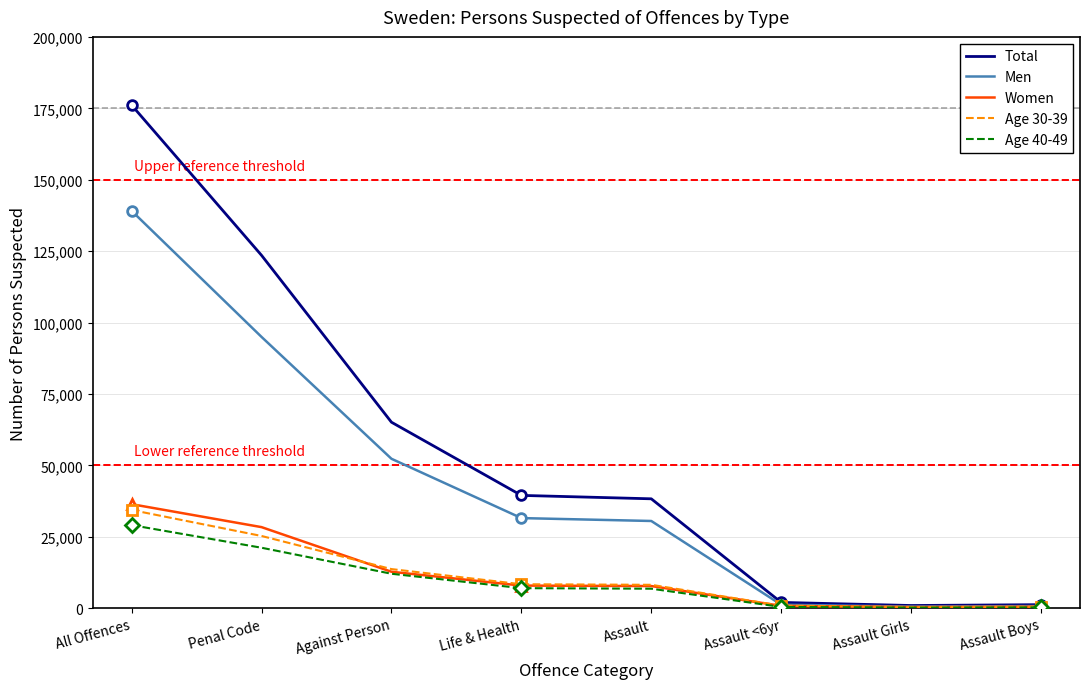

What is the value of the Age 30-39 point at the 1st from the left?

34366